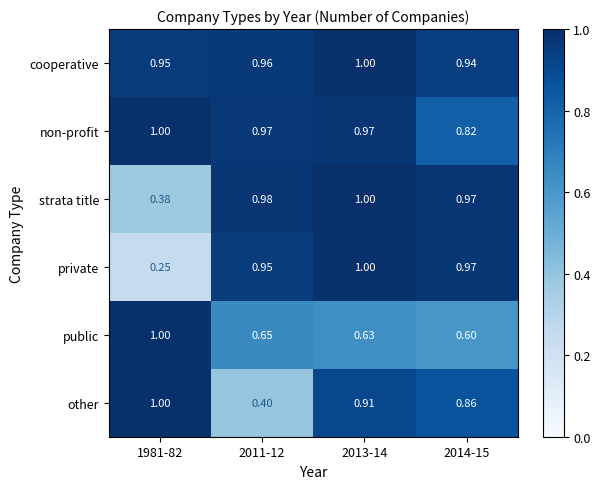

Is the value of other at 2014-15 greater than the value of private at 2011-12?

No